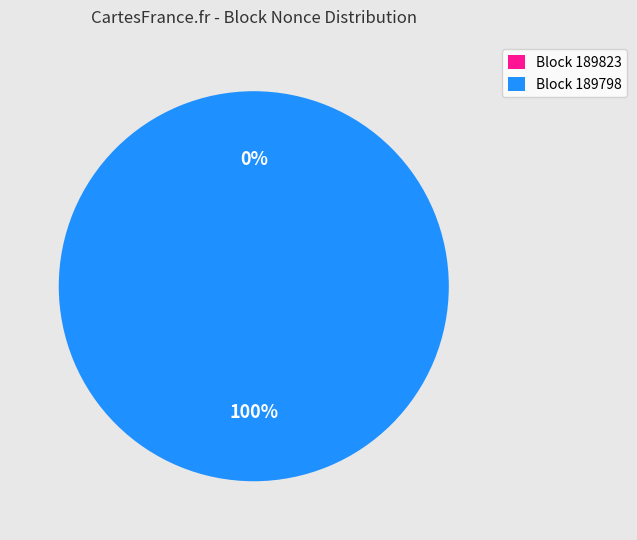

Which category has the smallest portion of the pie?

189823